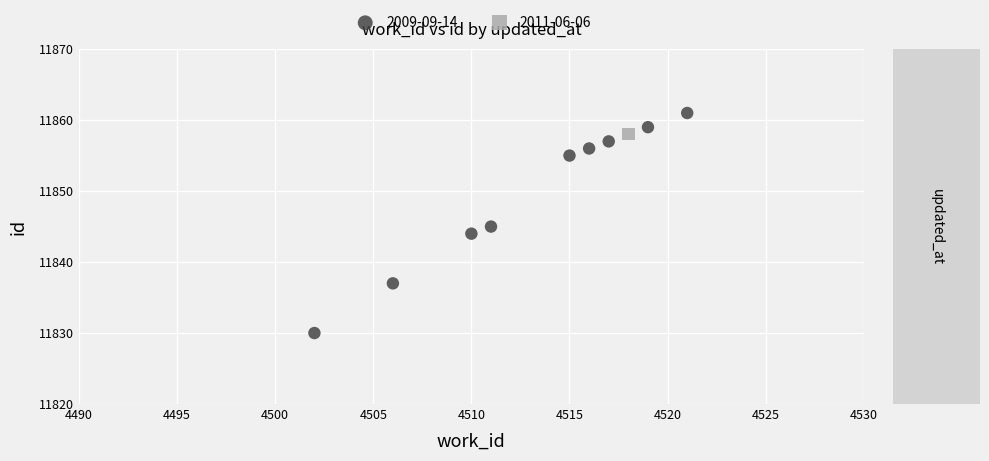

What are all the series names shown in the legend?

2009-09-14, 2011-06-06